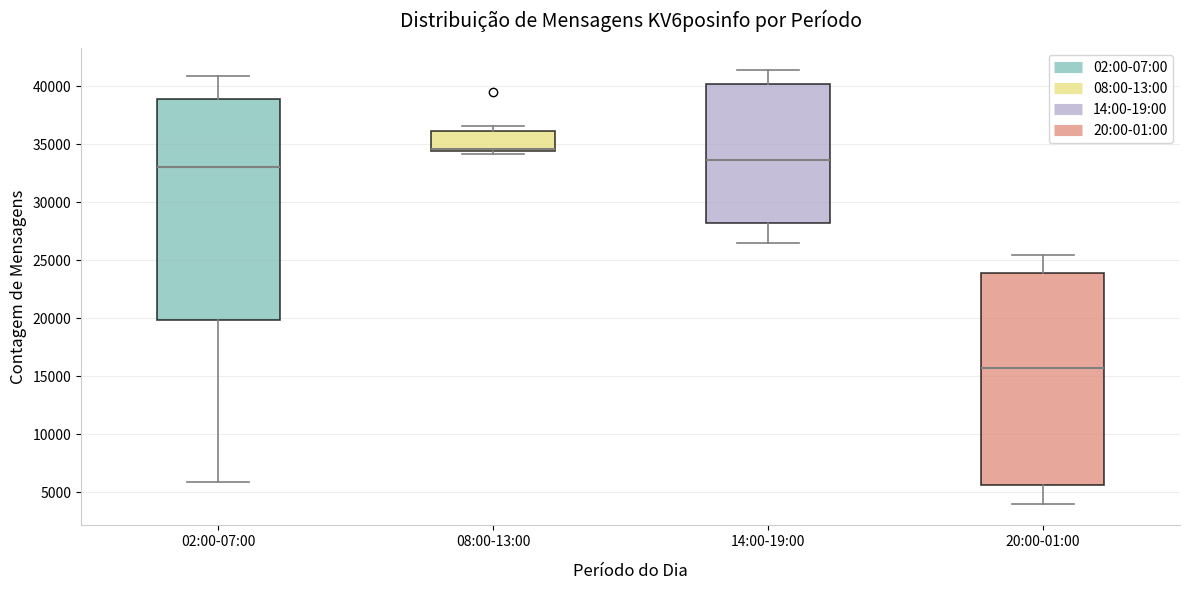

Which box is the tallest, from its lower edge to its upper edge?

02:00-07:00